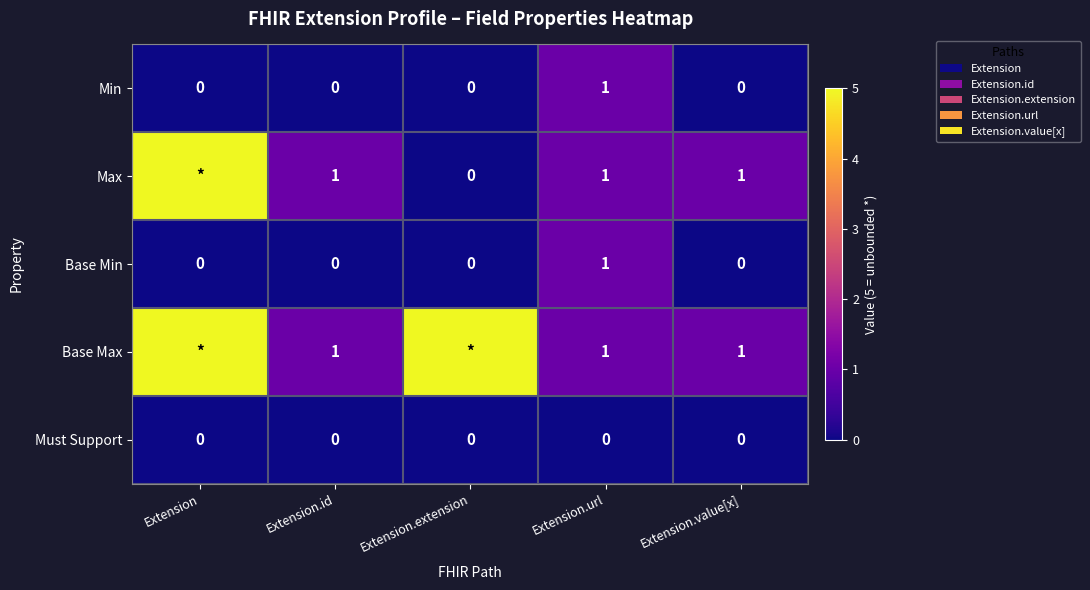

The value of Max at Extension.value[x] is 2. True or false?

False